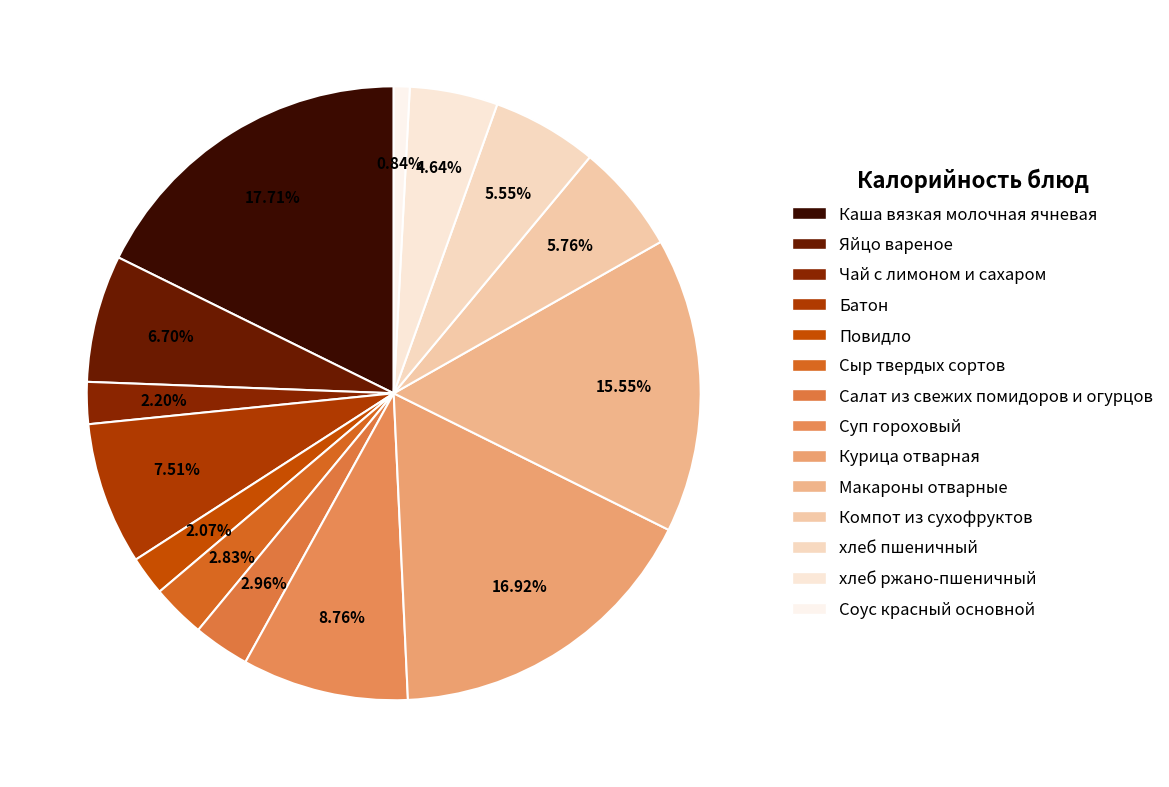

How many segments does this pie chart have?

14